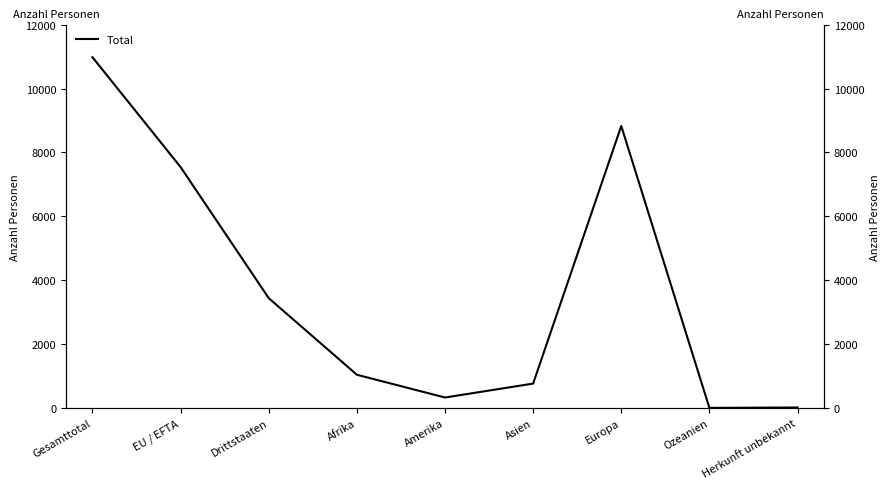

At which category does the data reach its first local valley?

Amerika